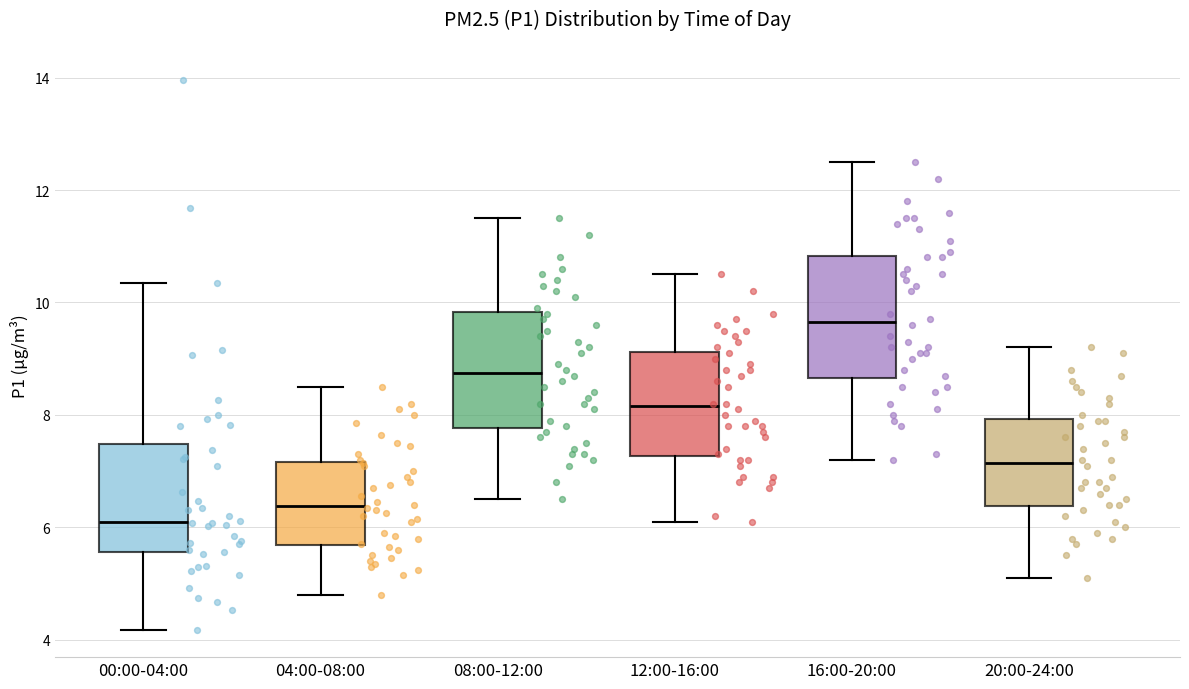

Reading left to right, read every box against the y-axis: the position of its median line, the range the box covers, and the ends of its whiskers. The values are not printed on the chart, so give them approximately, as read against the axis.

00:00-04:00: median 6.0, box 5.6 to 7.4, whiskers 4.2 to 10.4
04:00-08:00: median 6.4, box 5.6 to 7.2, whiskers 4.8 to 8.6
08:00-12:00: median 8.8, box 7.8 to 9.8, whiskers 6.6 to 11.6
12:00-16:00: median 8.2, box 7.2 to 9.2, whiskers 6.2 to 10.6
16:00-20:00: median 9.6, box 8.6 to 10.8, whiskers 7.2 to 12.6
20:00-24:00: median 7.2, box 6.4 to 8.0, whiskers 5.2 to 9.2